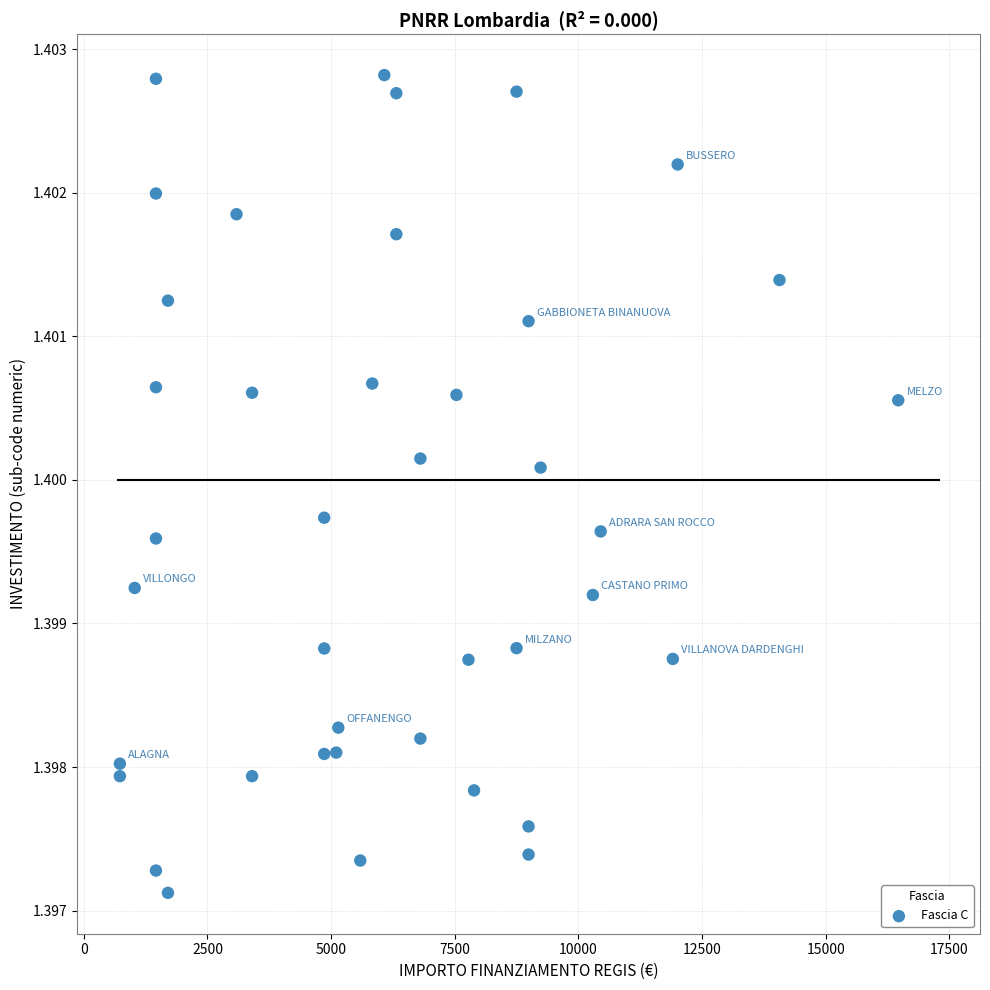

What is the range of X values (max minus min)?

15735.0